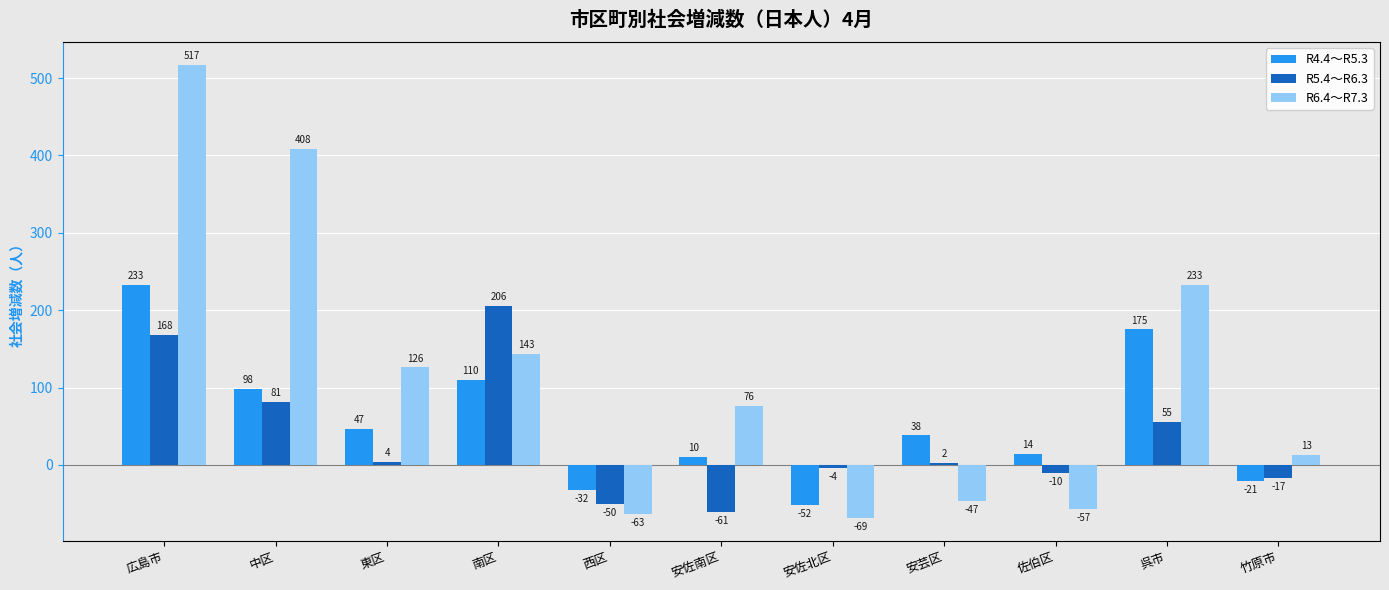

Is the value of R4.4～R5.3 at 呉市 greater than the value of R6.4～R7.3 at 中区?

No